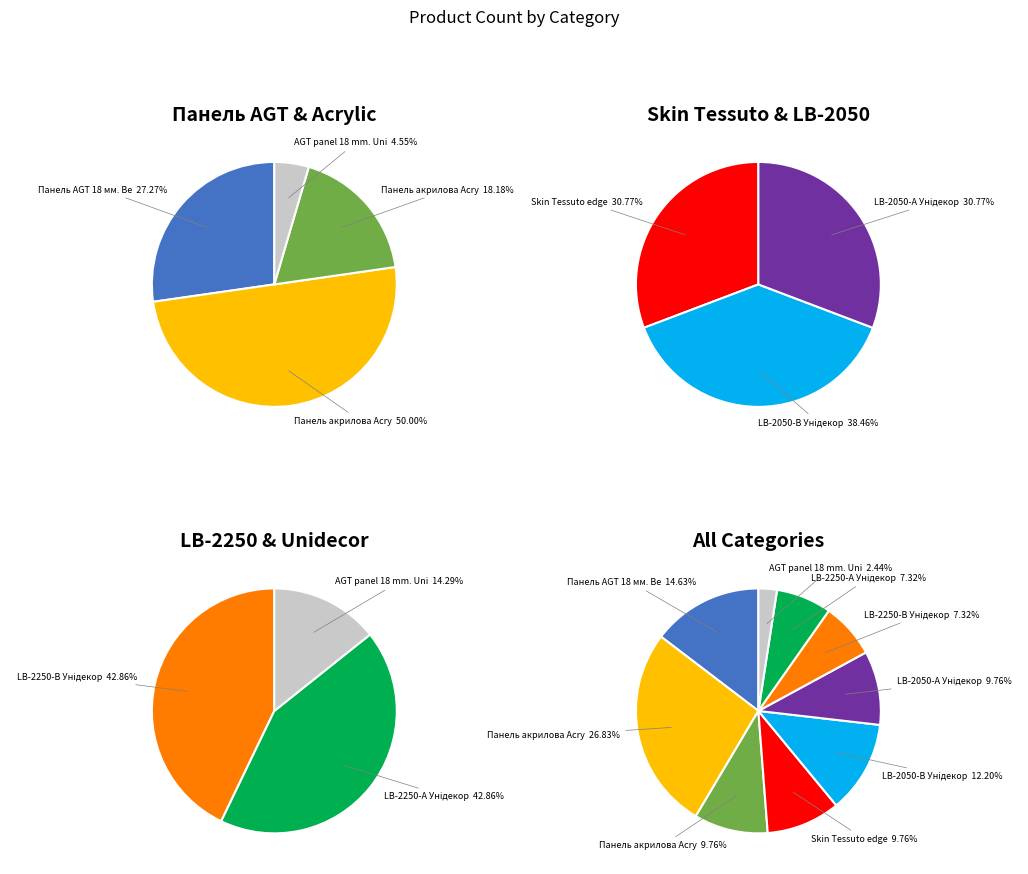

Is there any slice that represents more than half of the pie?

No